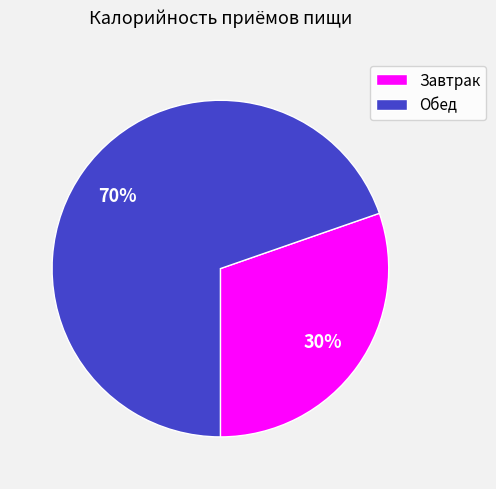

Do Завтрак and Обед together represent more than half of the pie?

Yes